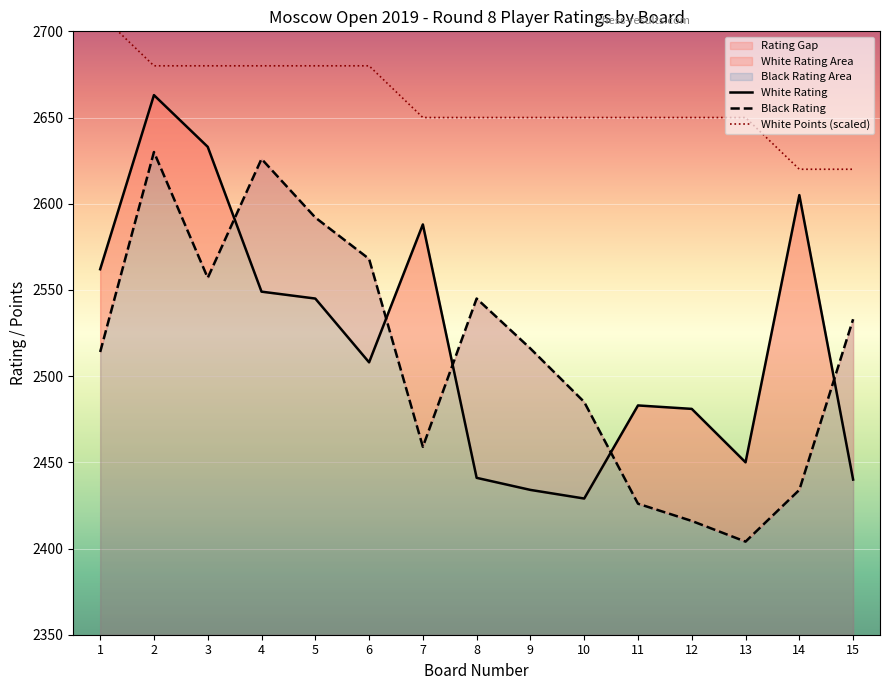

What is the difference between the maximum and second lowest values in the White Points series?

90